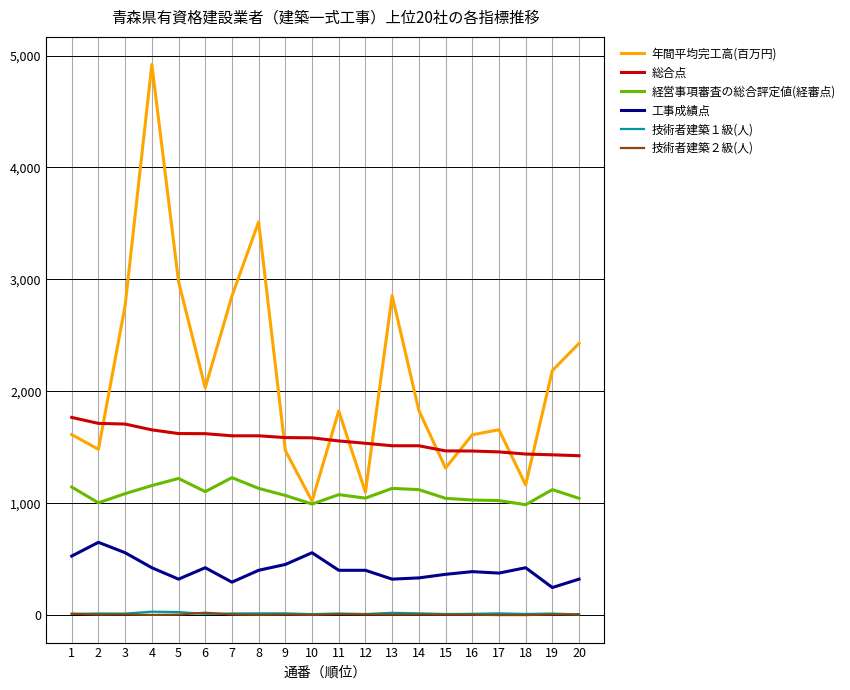

Which series changed the most between 5 and 9?

年間平均完工高(百万円)